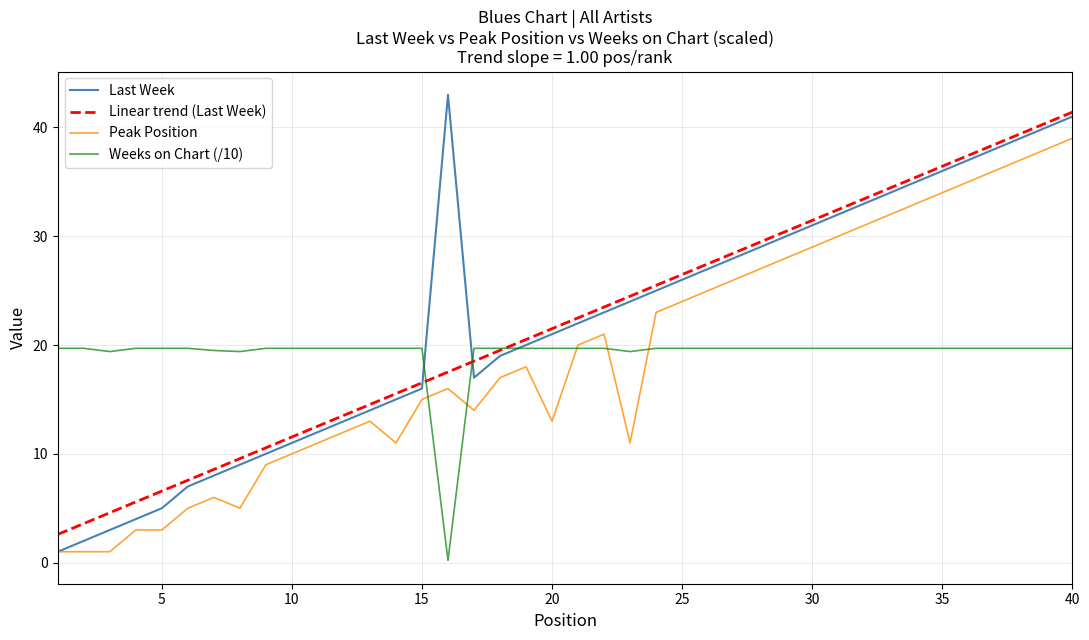

Count the number of categories in the chart.

40